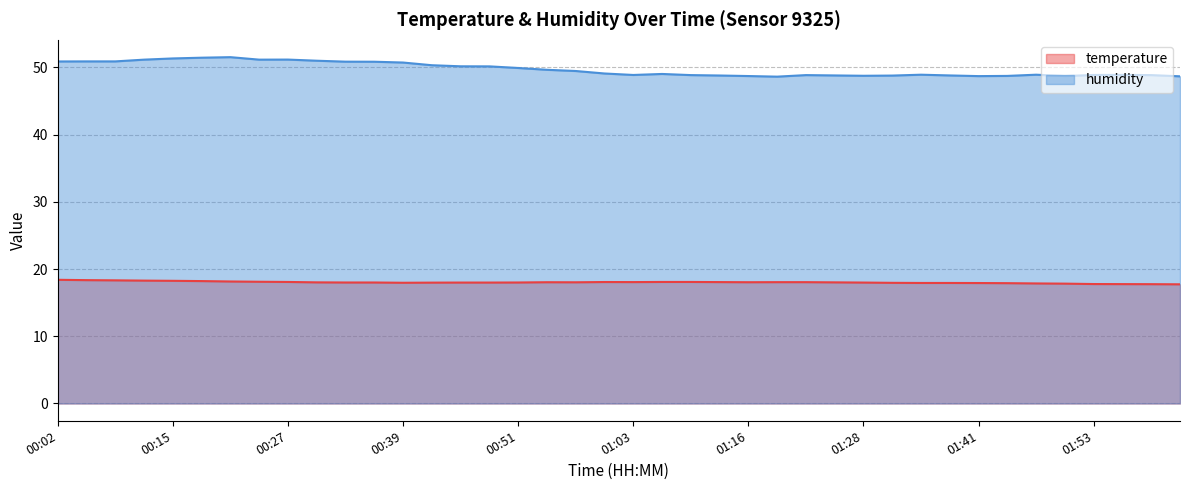

True or false: temperature and humidity cross at least once.

False